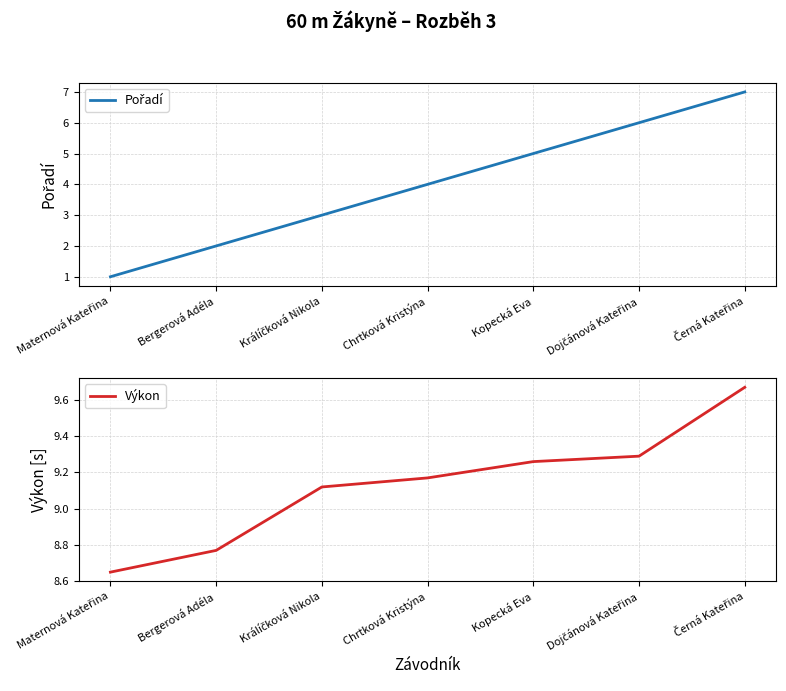

How many data points in Pořadí are less than 4?

3